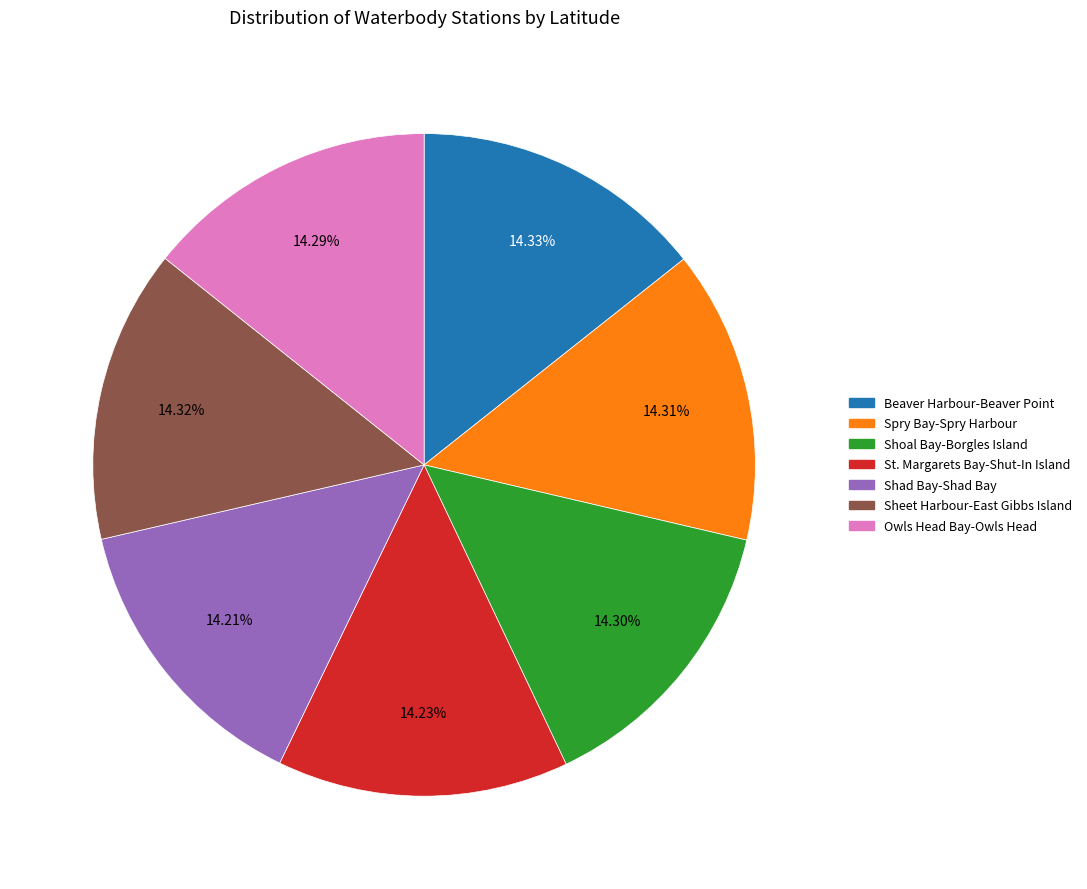

How many segments does this pie chart have?

7